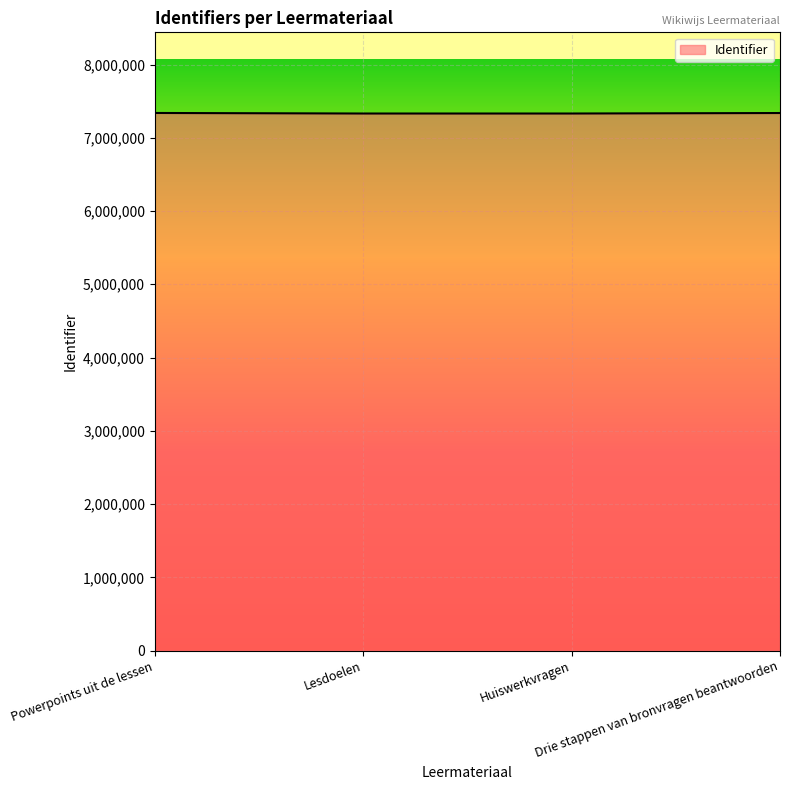

What is the smallest value displayed?

7331316